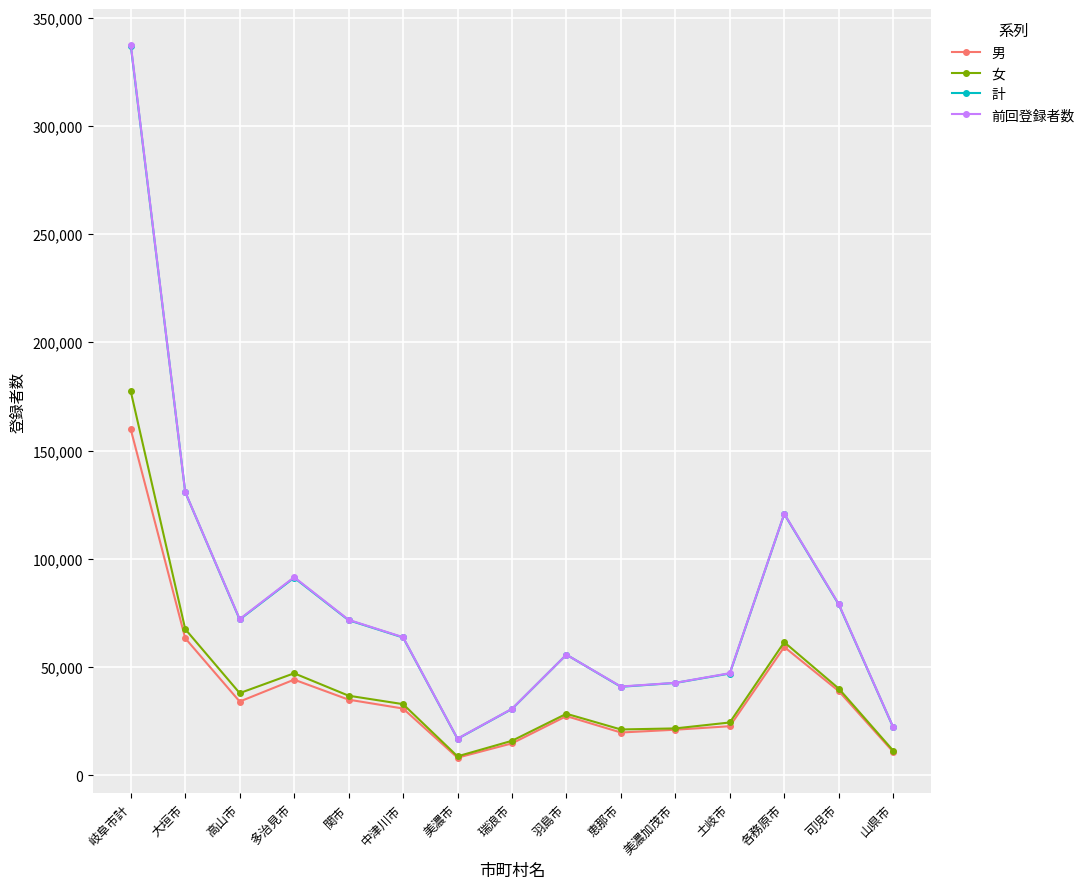

Does the chart have visible grid lines?

Yes